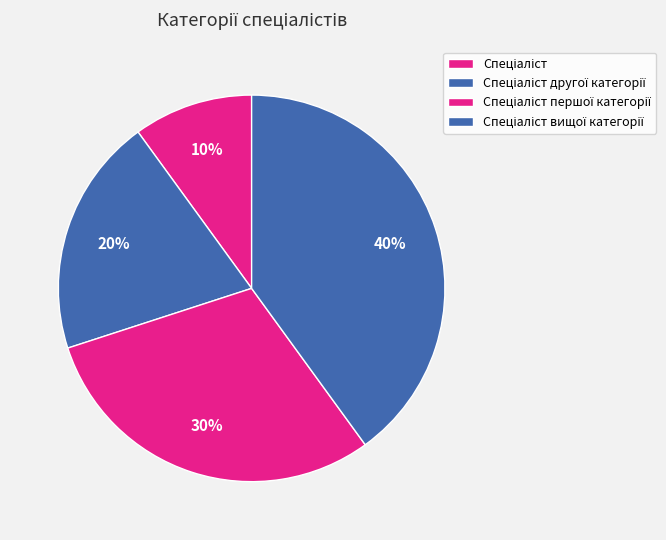

To the nearest percent, what is the difference between the Спеціаліст вищої категорії and Спеціаліст slice percentages?

30%